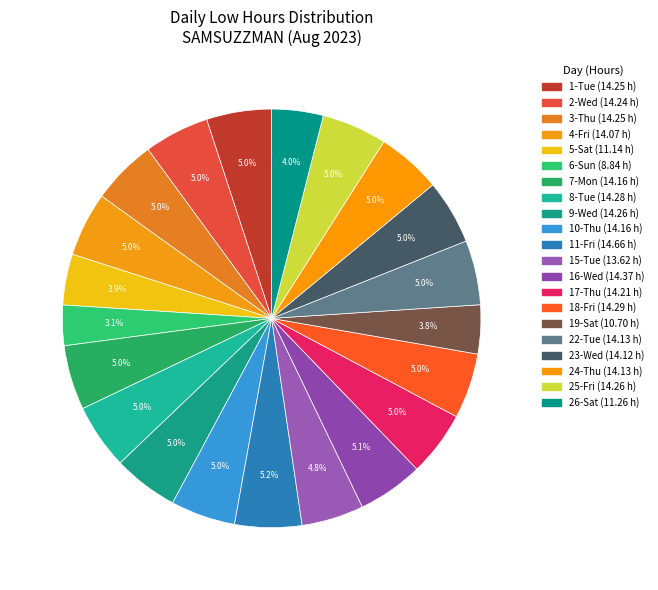

How many slices are in this pie chart?

21